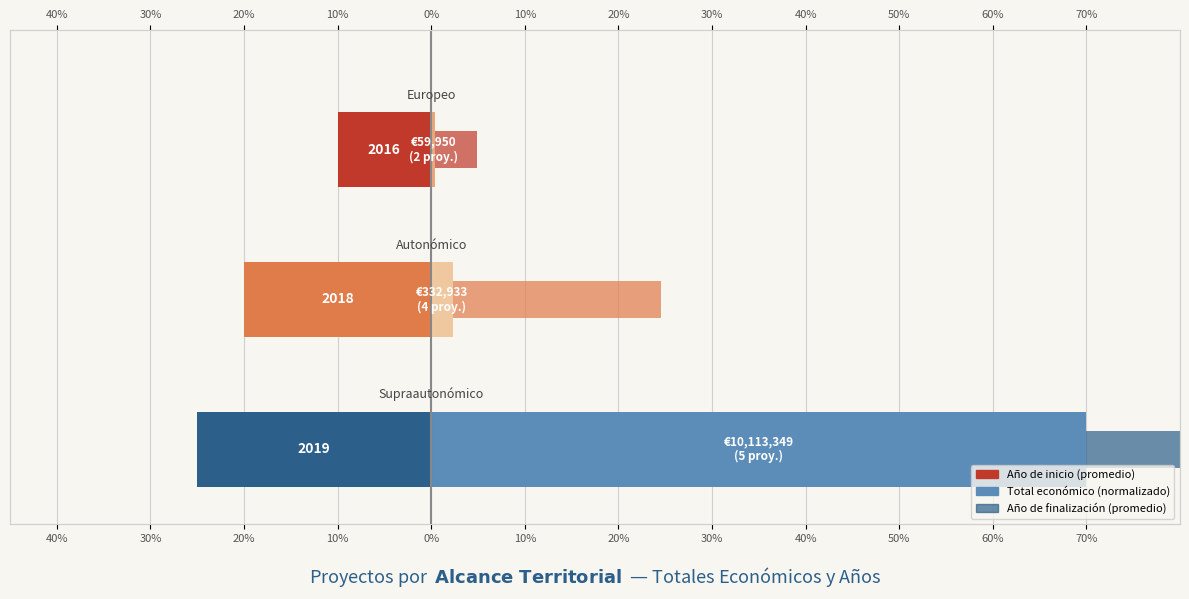

At 40%, list the series in order from largest to smallest.

Año de finalización (promedio), Total económico (normalizado), Año de inicio (promedio)